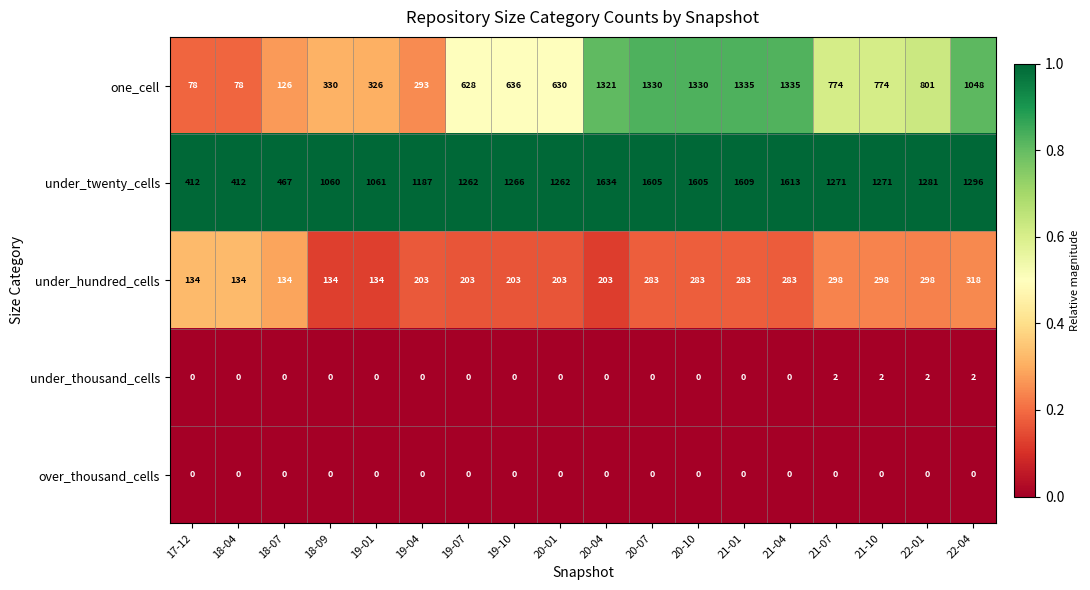

Is the value of under_thousand_cells at 22-01 greater than the value of under_hundred_cells at 19-07?

No